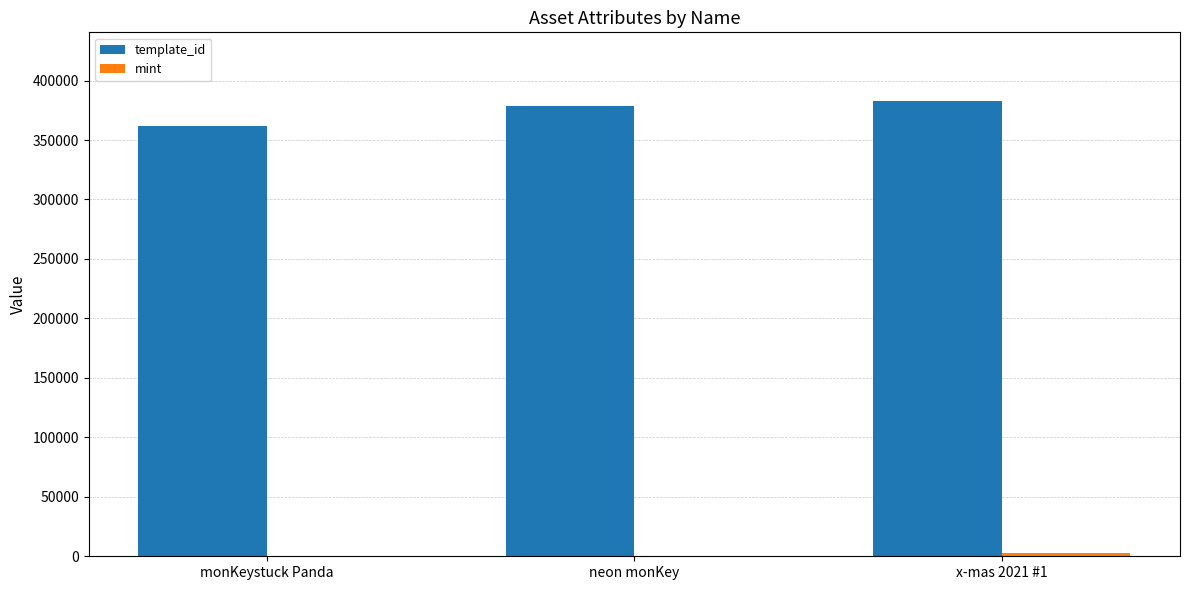

Which series has the largest total across all categories?

template_id